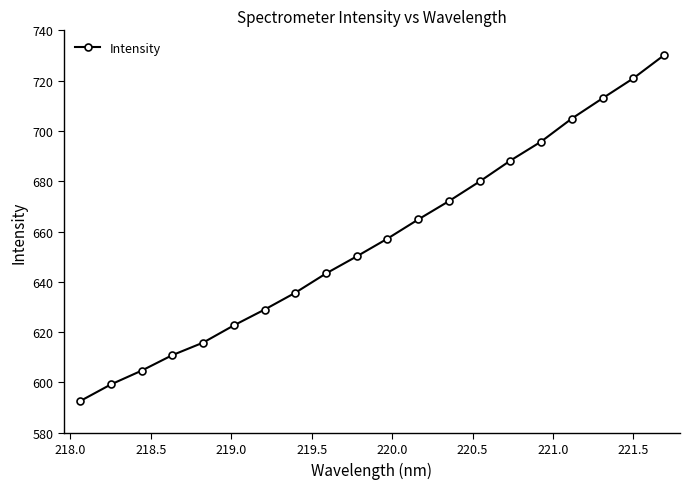

True or false: there are more than 0 points higher than both neighbors.

False